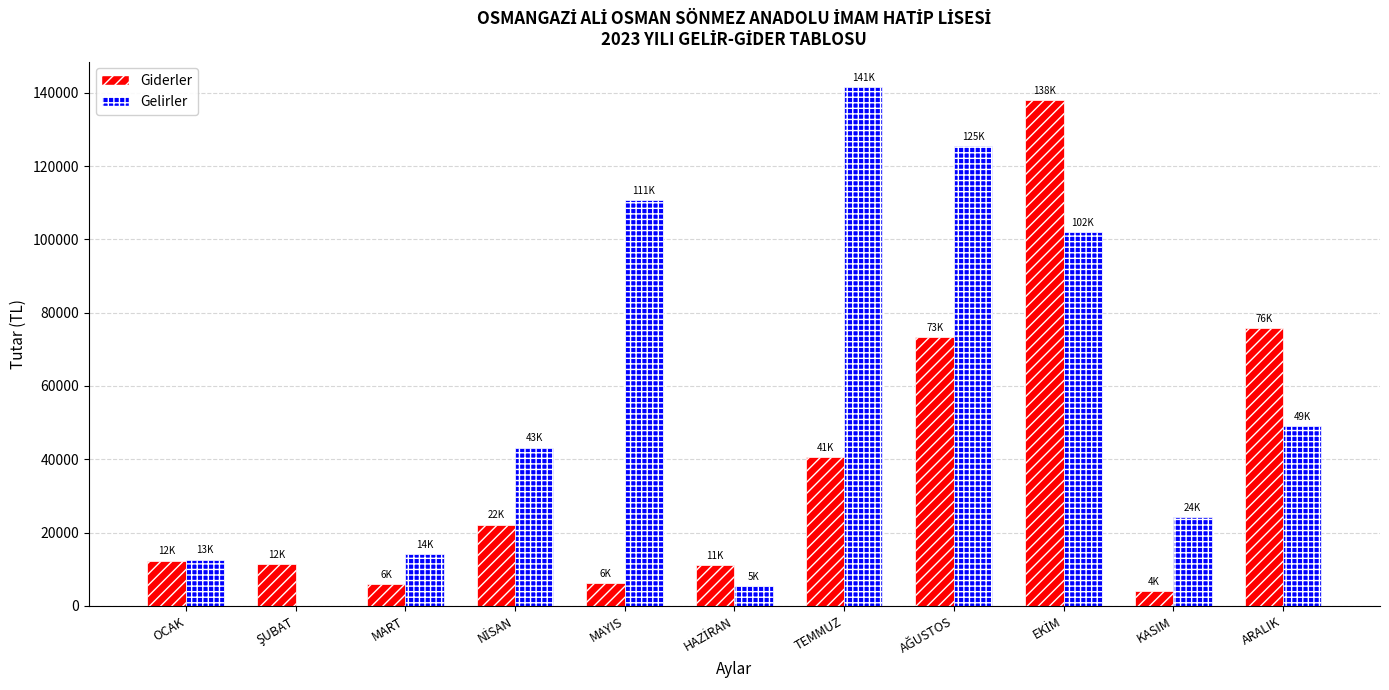

The Giderler series shows 12368.9 at OCAK. True or false?

True